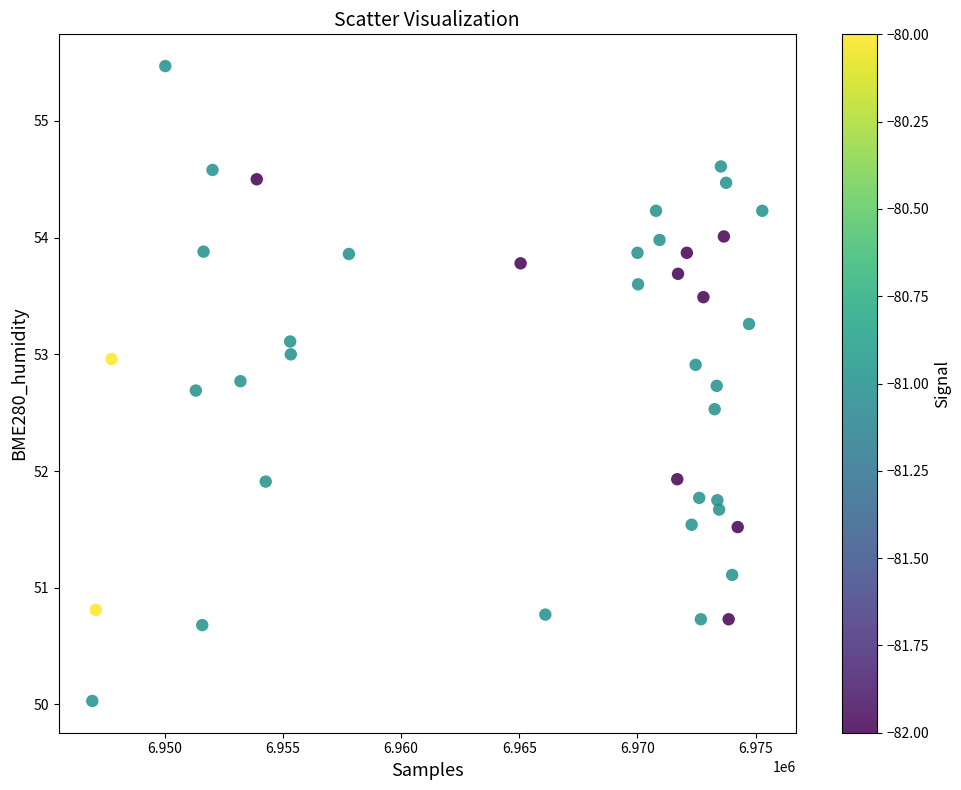

What is the range of X values (max minus min)?

28356.0